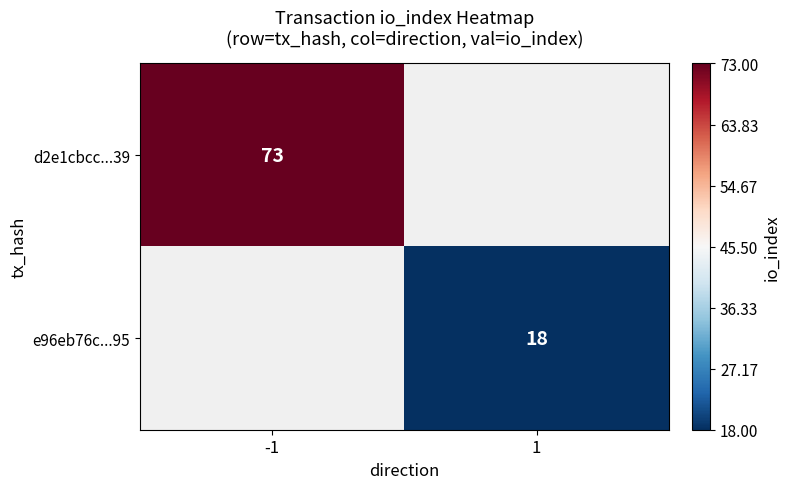

Is it true that d2e1cbcc...39 equals 73 at -1?

True